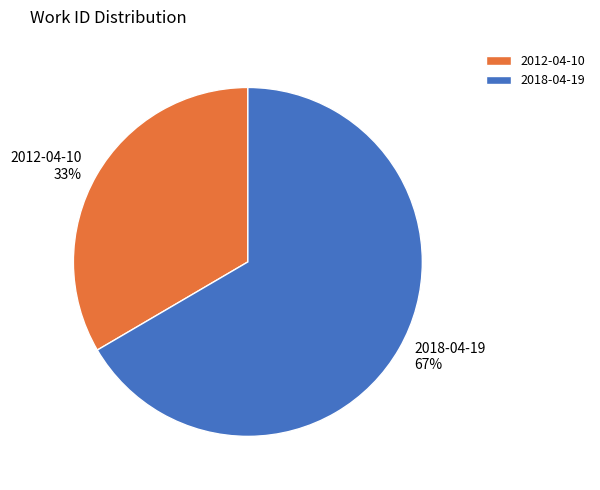

To the nearest percent, what portion does 2012-04-10 represent?

33%